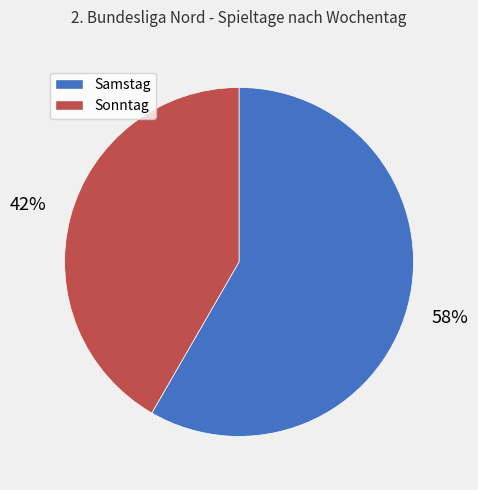

What is the ratio of the value at Sonntag to the value at Samstag?

0.7